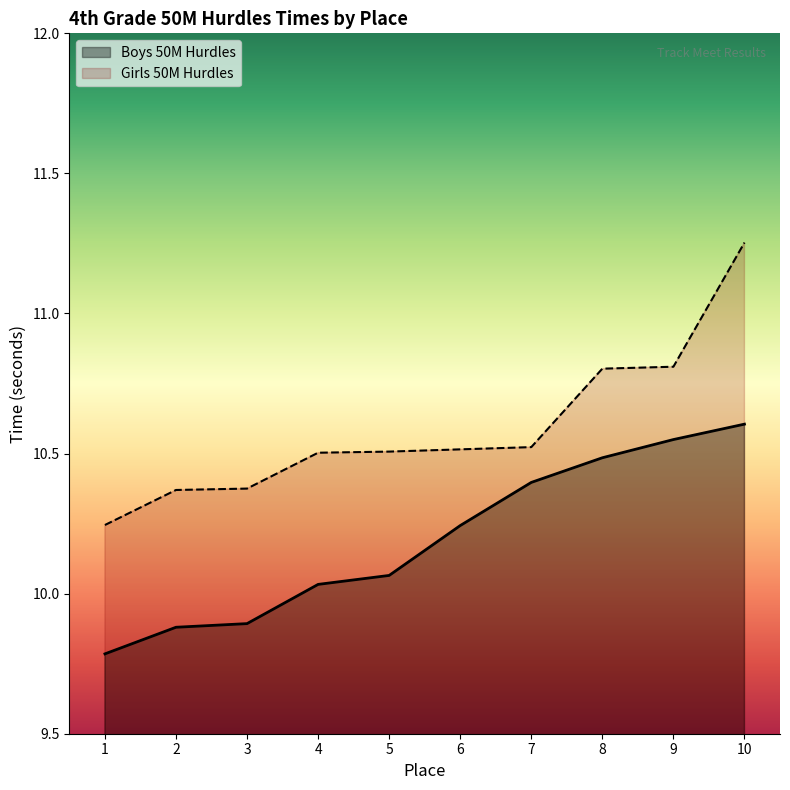

Which series has the widest spread of values?

Girls 50M Hurdles